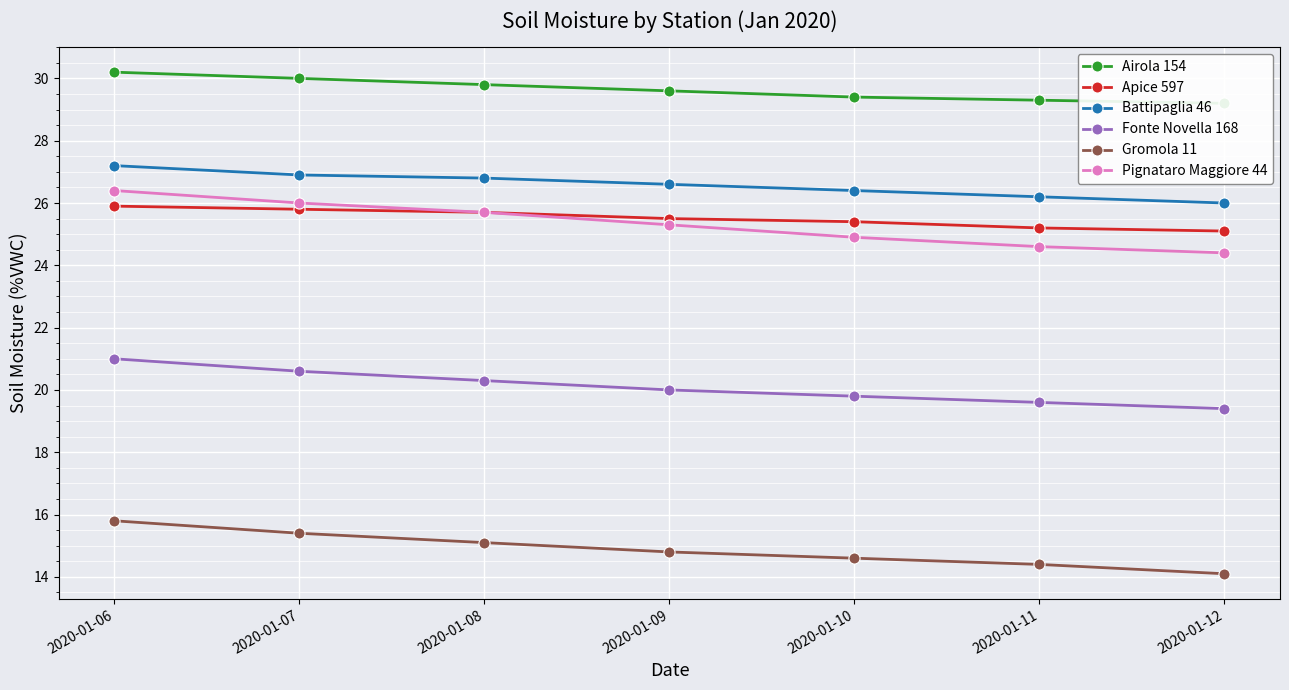

True or false: Fonte Novella 168 and Gromola 11 cross at least once.

False